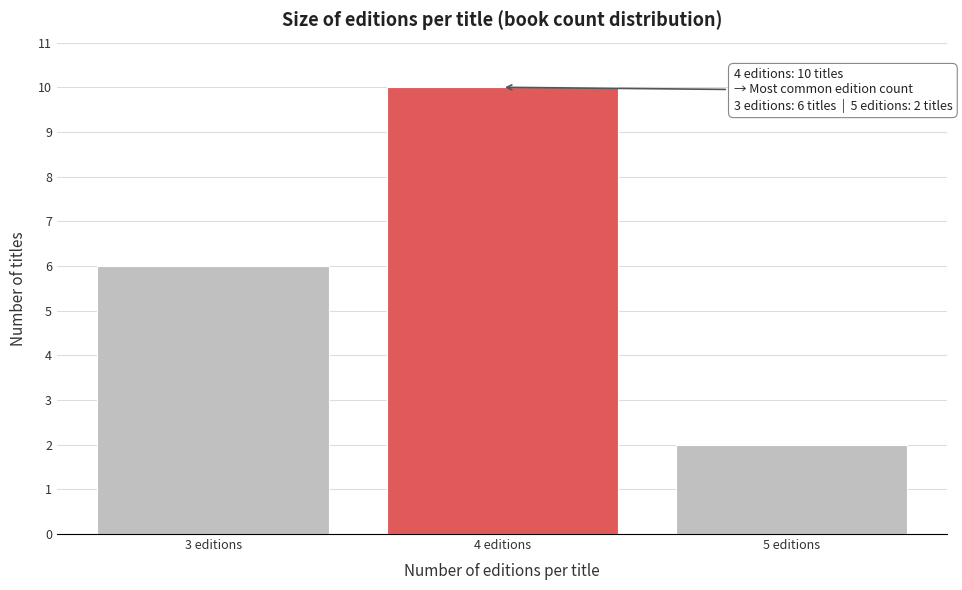

Reading left to right, what are all the values shown in this chart?

3 editions=6	4 editions=10	5 editions=2